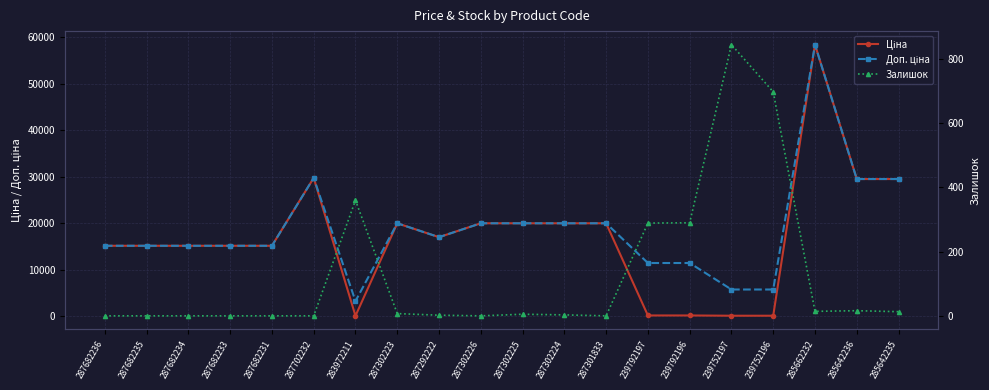

Where is the first local minimum for Доп. ціна?

283972211